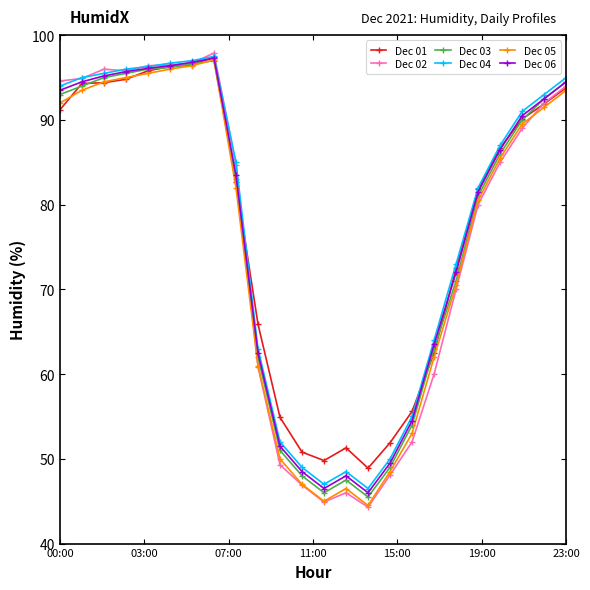

True or false: Dec 03 has more than 1 points higher than both neighbors.

True